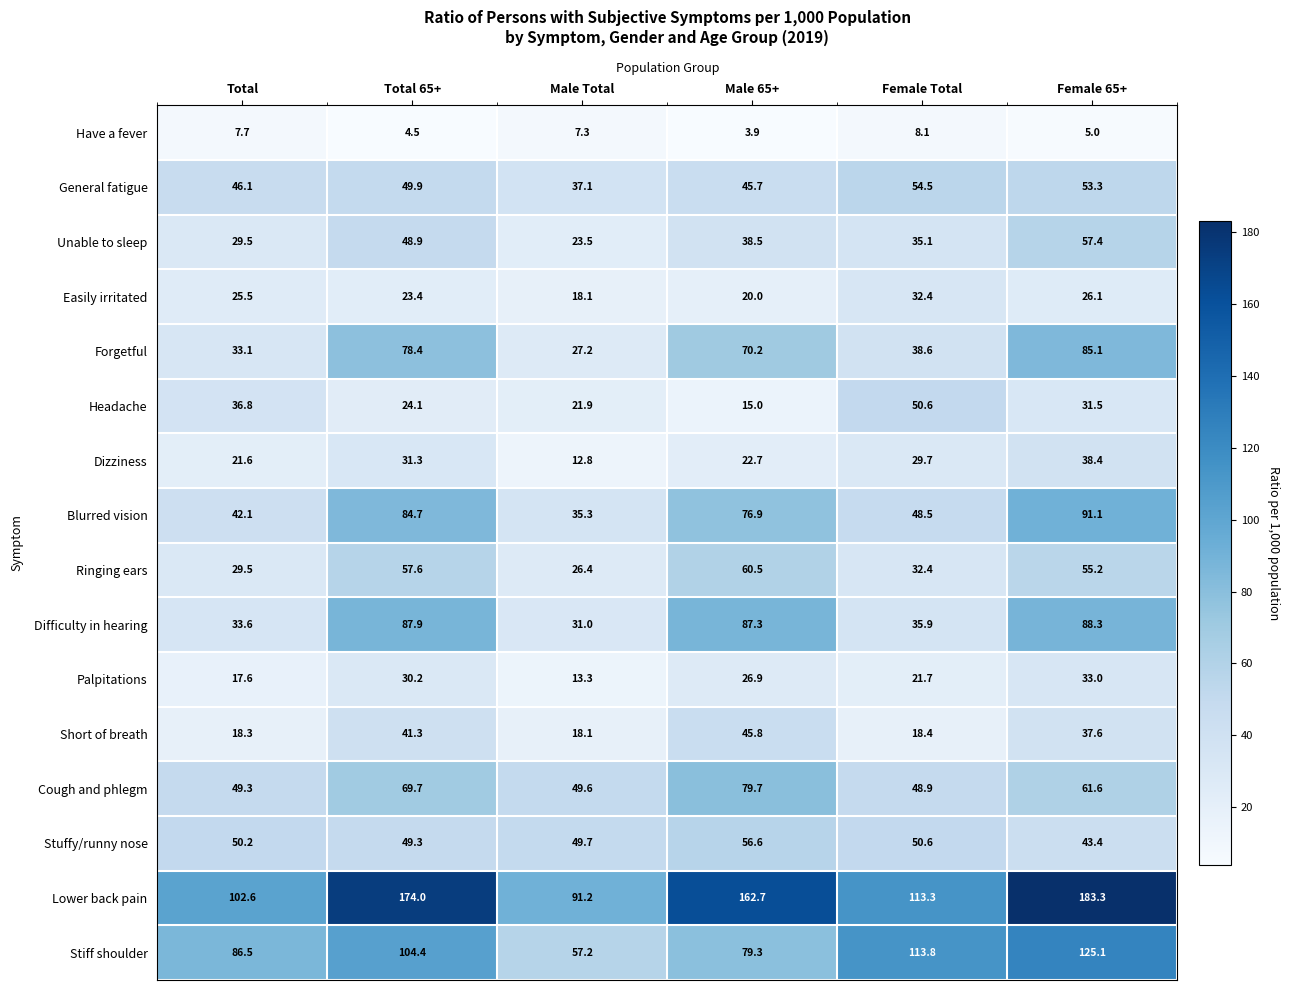

At which category does the chart reach its minimum across all series?

Male 65+